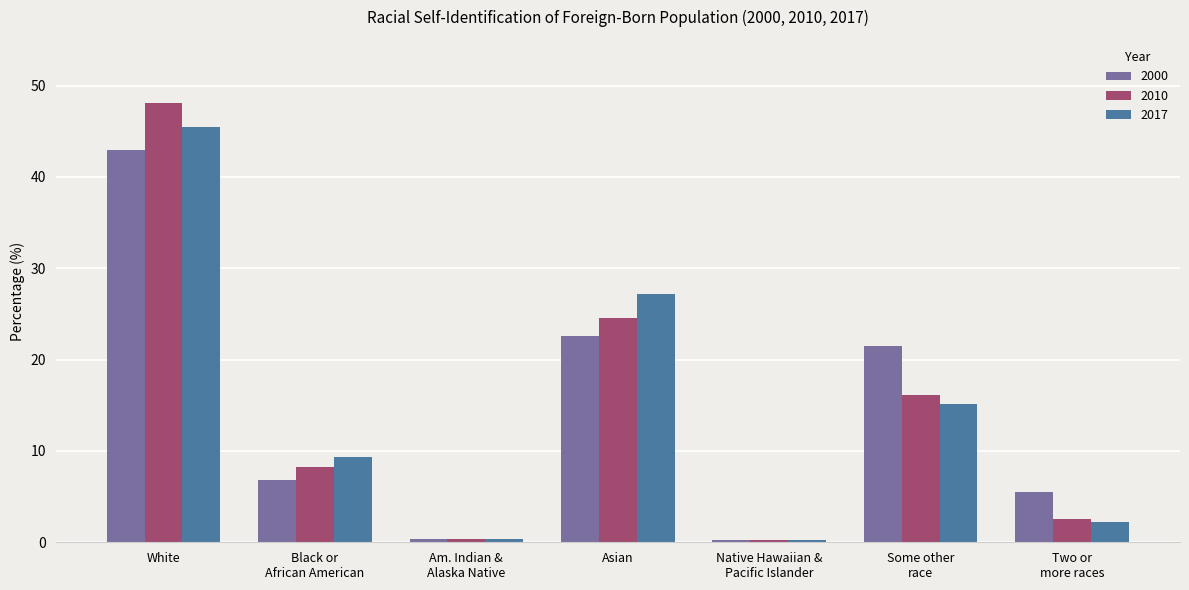

What is the minimum value shown in the chart?

0.2